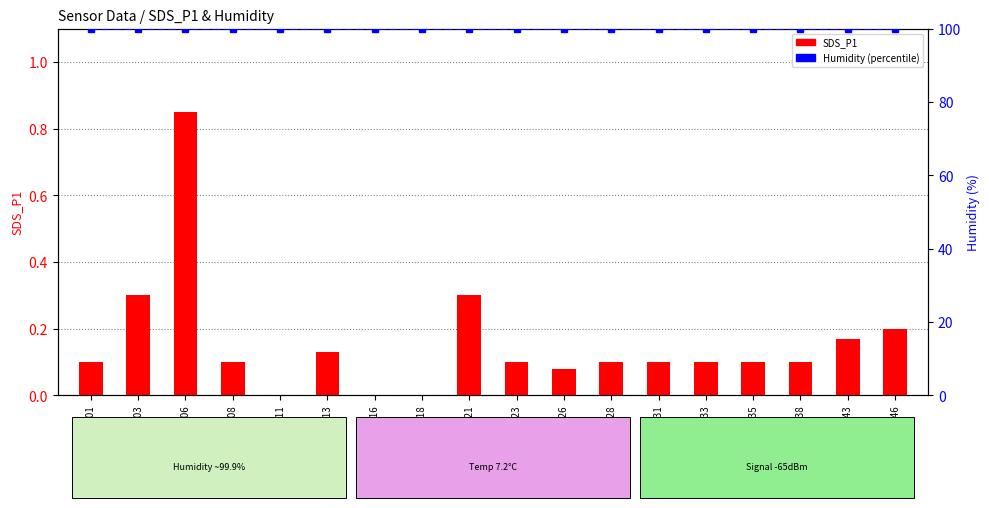

Read the Humidity value at 00:18.

99.9